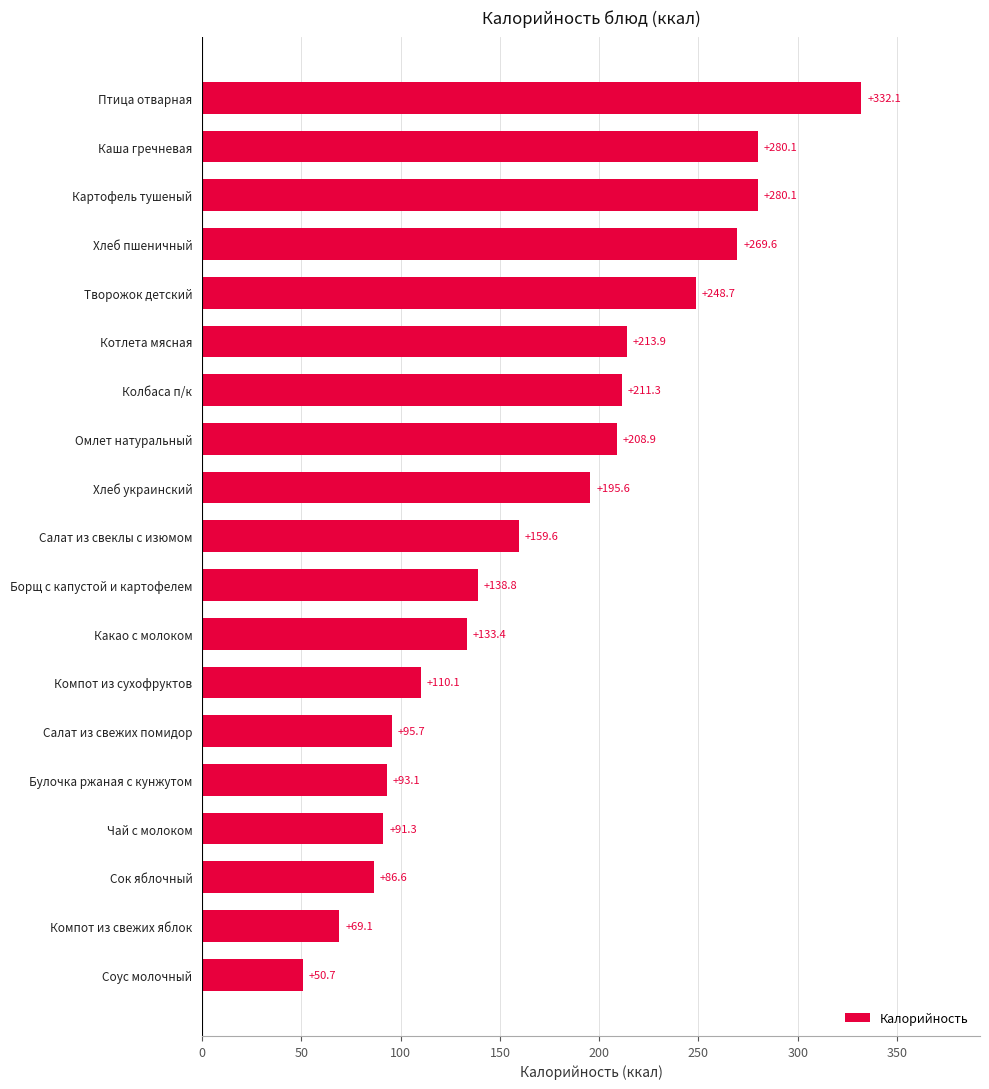

What is the maximum value shown in the chart?

332.1